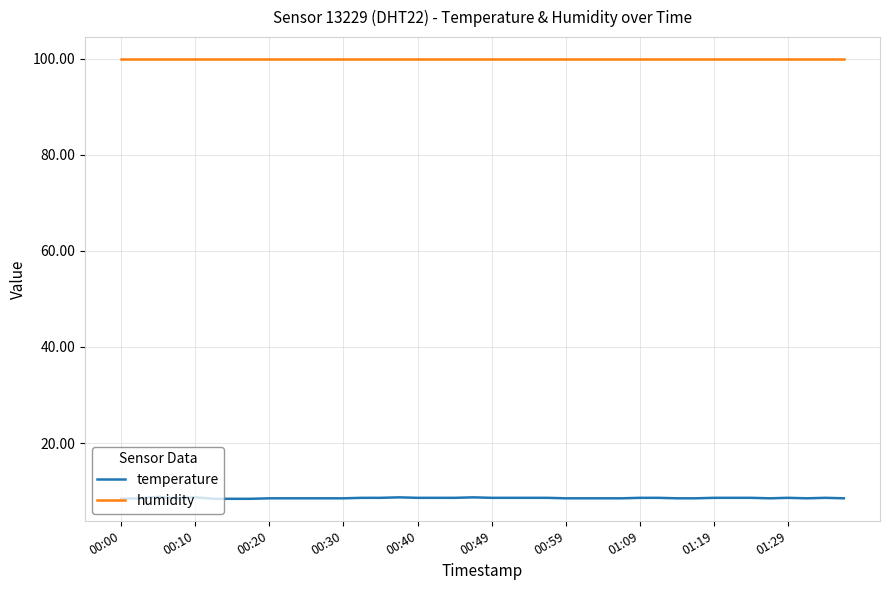

What is the maximum value shown in the chart?

99.9